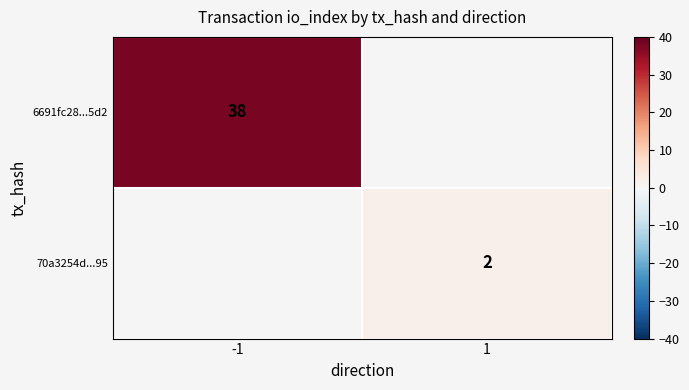

True or false: 6691fc28...5d2 has a value of 38 at -1.

True